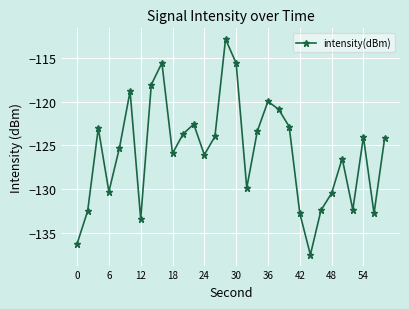

What is the value of the 14th point from the left?

-124.0